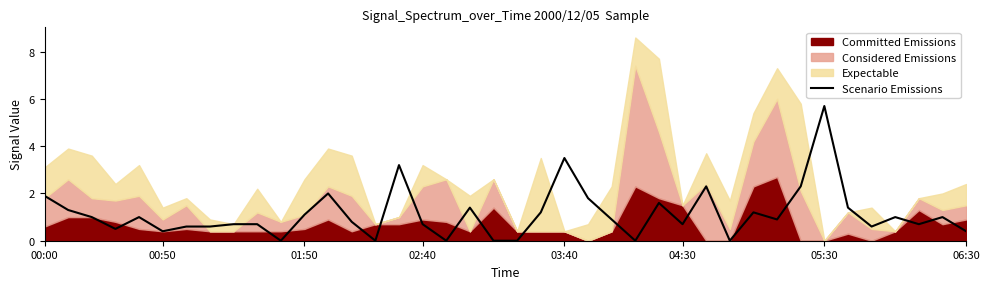

What is the highest value of the Scenario Emissions series?

5.7